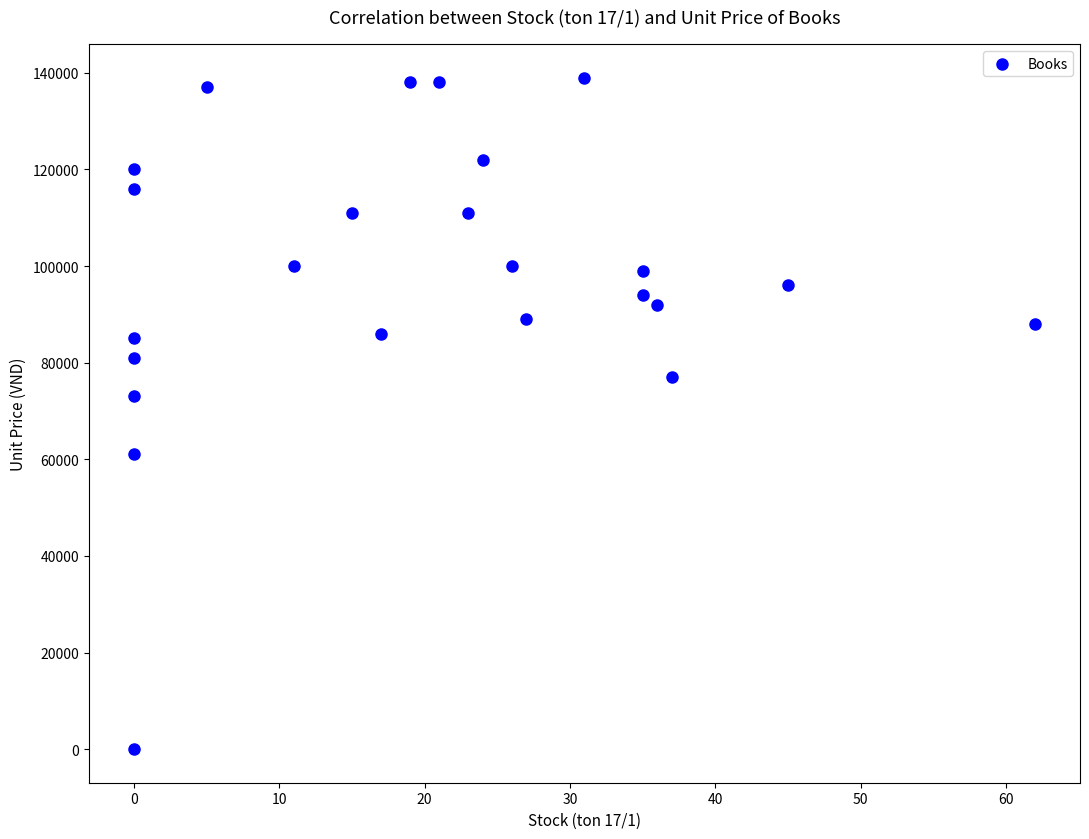

What Y value in the scatter plot is closest to 69500?

73000